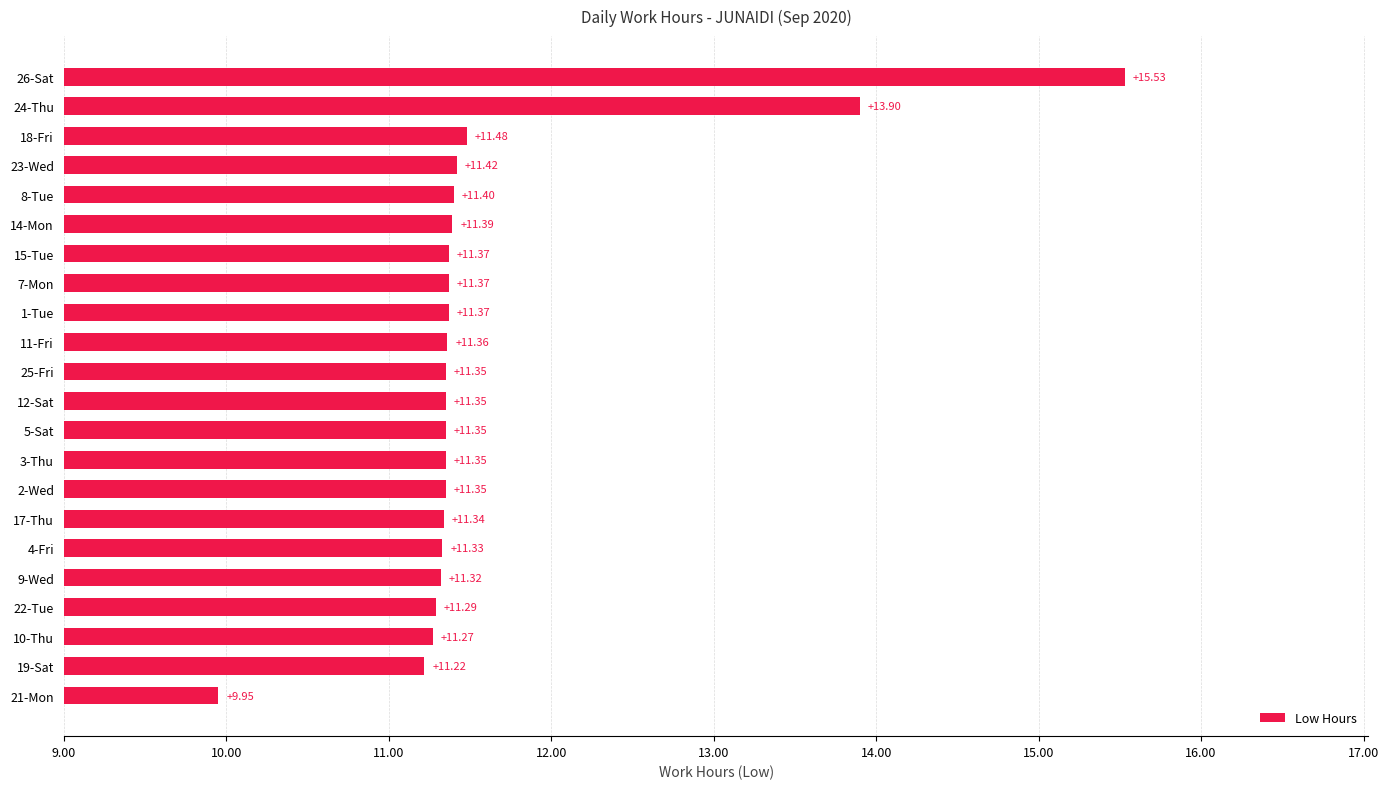

What is the difference between the maximum and minimum values?

5.6